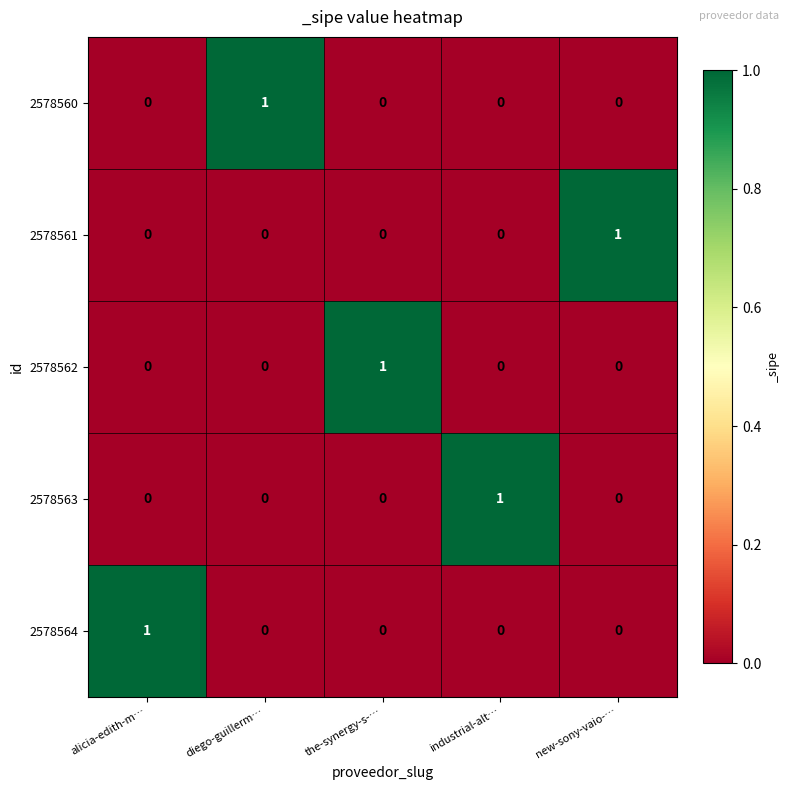

Count the number of data series in this chart.

5